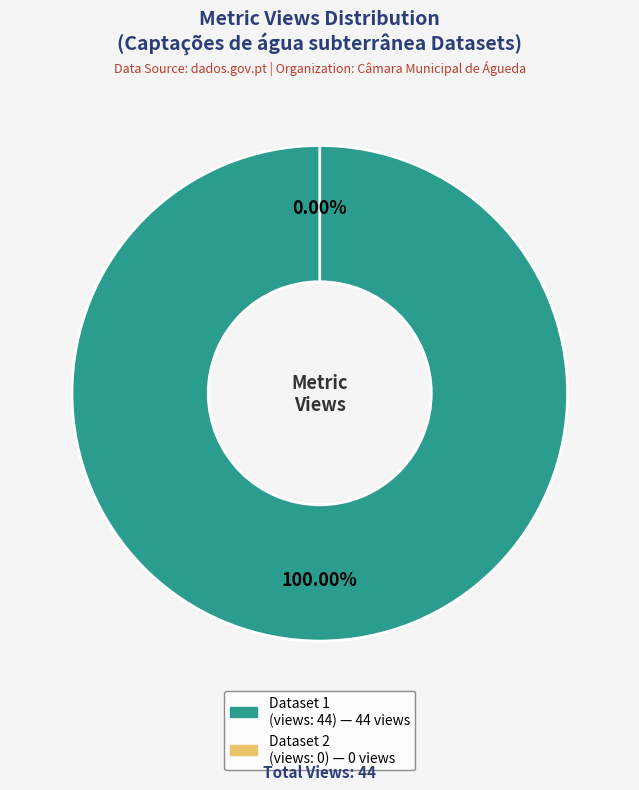

Combined, what portion of the pie is Captações de água subterrânea-1 (ID: 649b8612078190f897e77195) and Captações de água subterrânea (ID: 62158711078190564eb5da76)?

100.0%